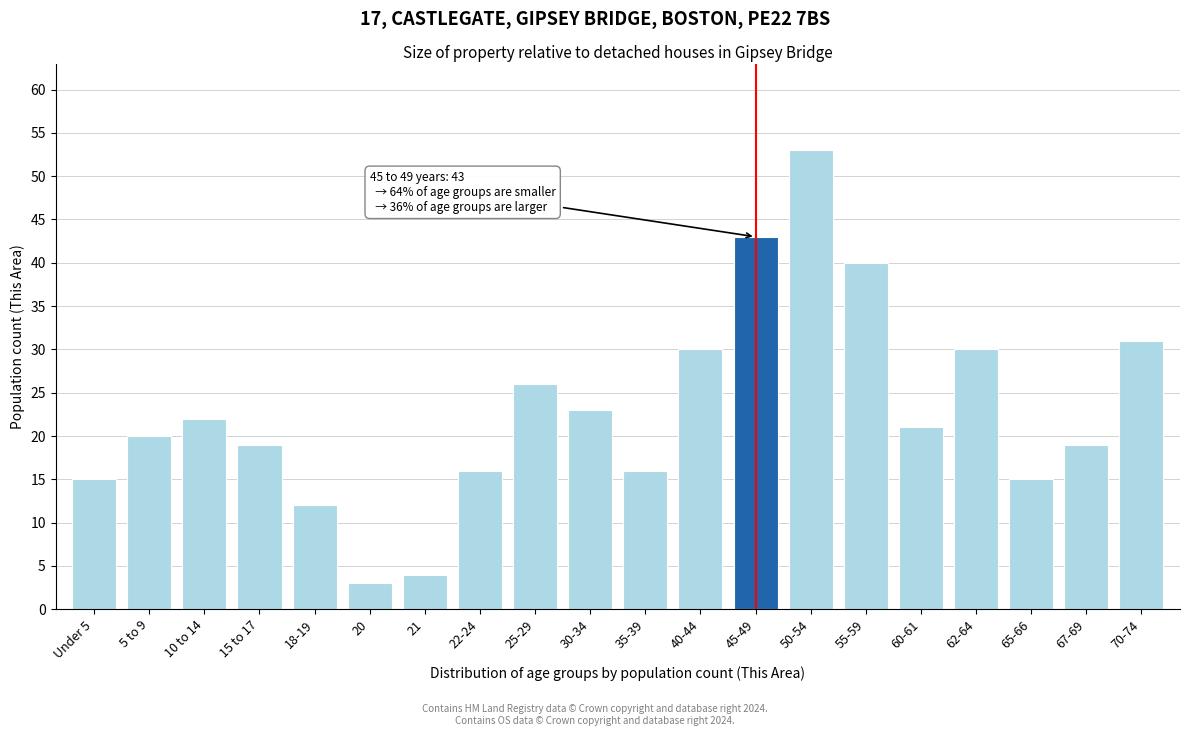

Reading right to left, extract all data points from this chart.

70-74=31	67-69=19	65-66=15	62-64=30	60-61=21	55-59=40	50-54=53	45-49=43	40-44=30	35-39=16	30-34=23	25-29=26	22-24=16	21=4	20=3	18-19=12	15 to 17=19	10 to 14=22	5 to 9=20	Under 5=15